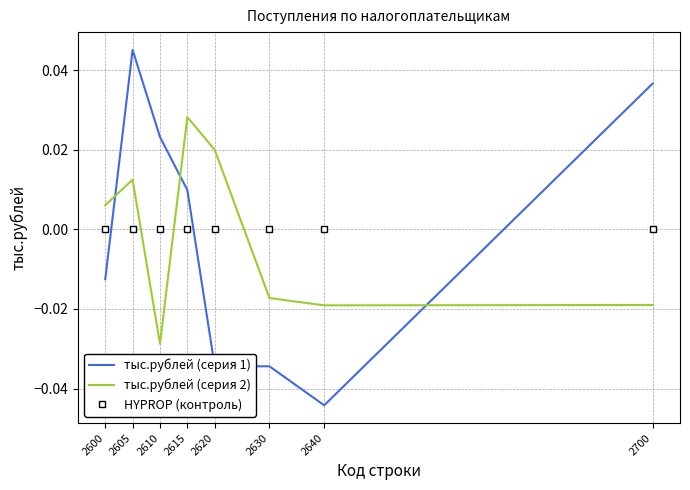

Which series ends up on top after the final intersection of тыс.рублей (серия 1) and тыс.рублей (серия 2)?

тыс.рублей (серия 1)